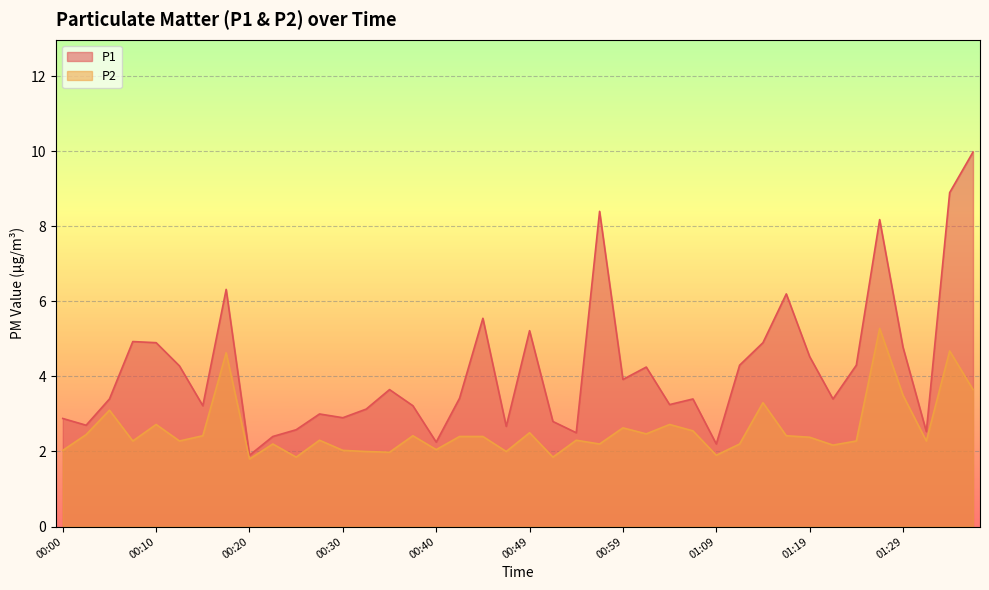

True or false: P2 and P1 cross at least once.

False